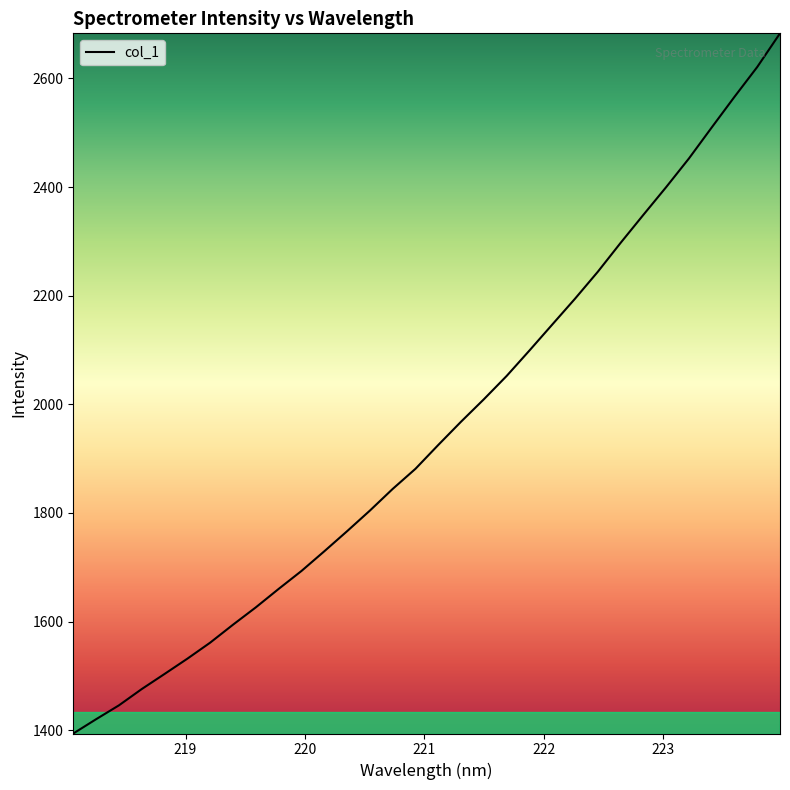

What is the maximum value shown in the chart?

2682.9